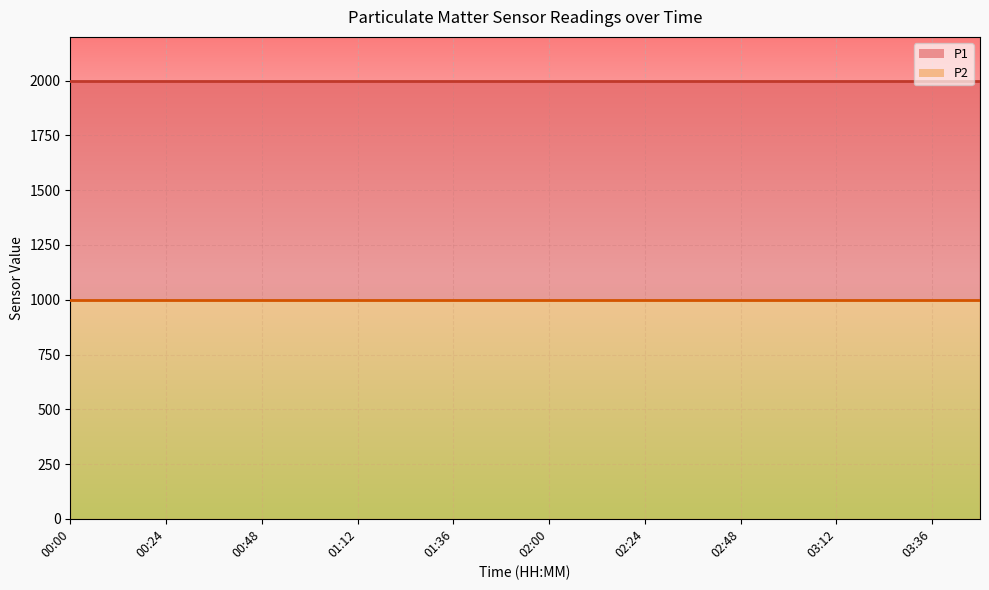

At how many categories does at least one series exceed 1010?

20